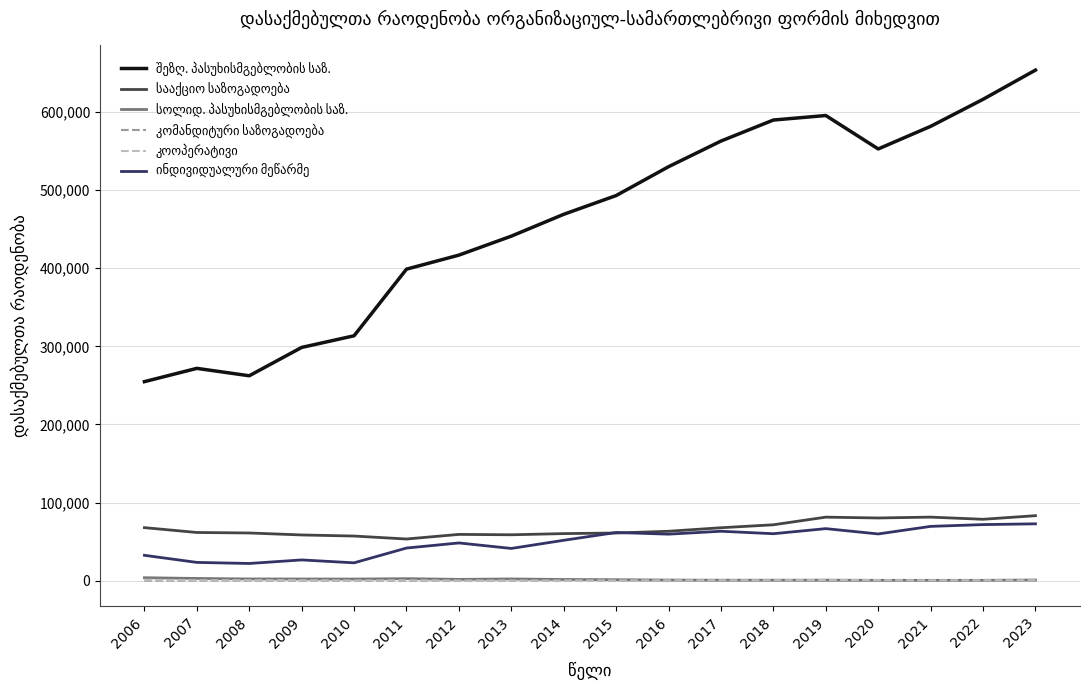

What is the maximum value shown in the chart?

653551